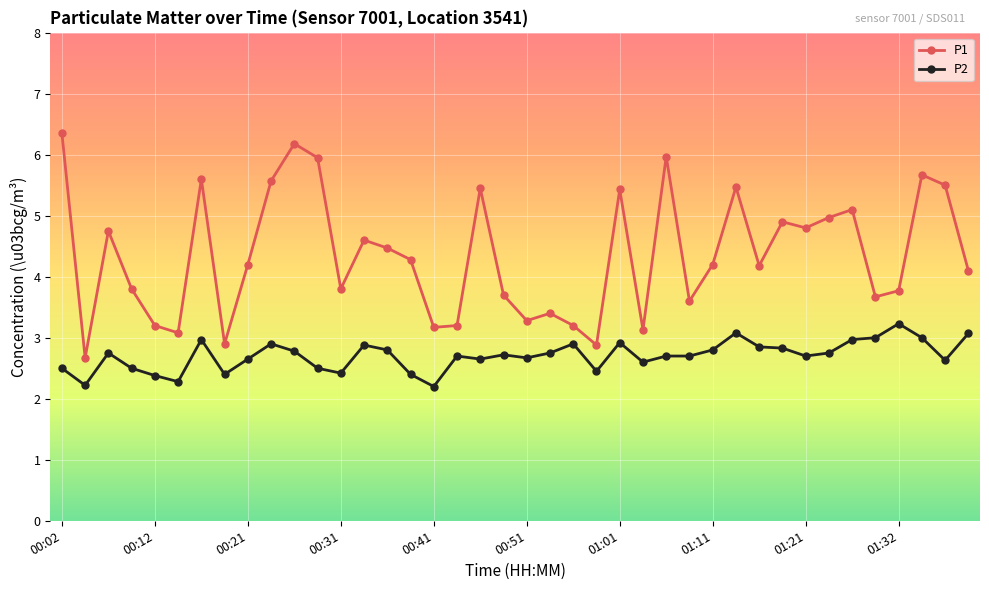

Is this an area chart (filled region under the line)?

No